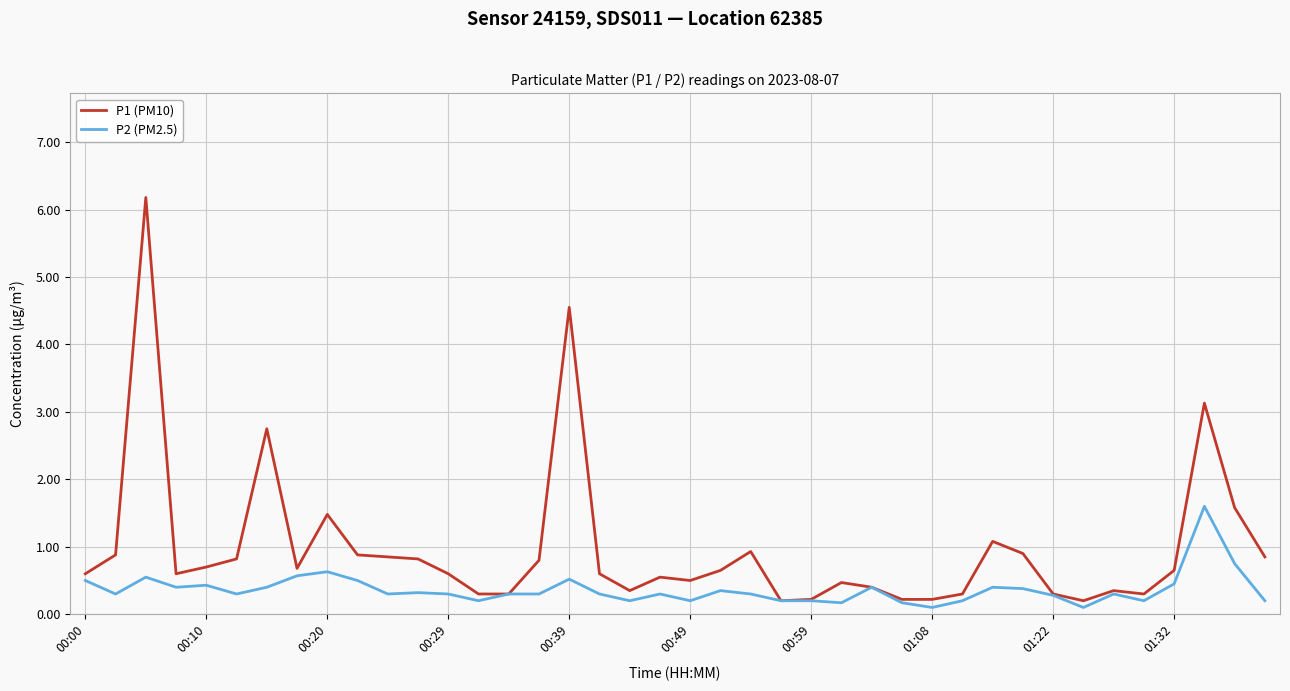

Is this an area chart (filled region under the line)?

No